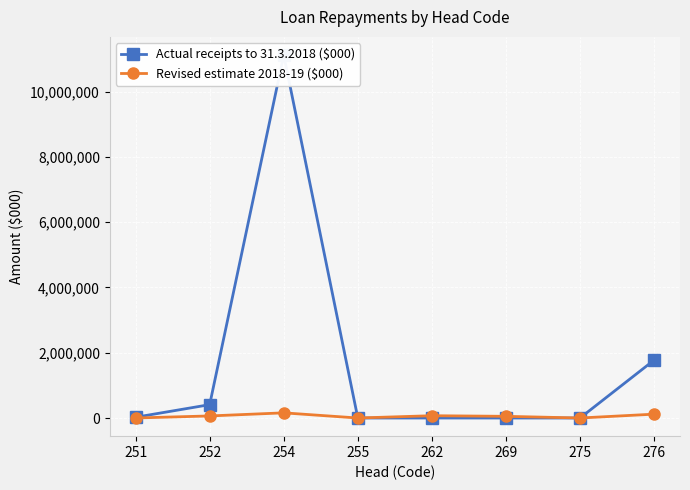

Is the value of Revised estimate 2018-19 ($000) at 262 greater than the value of Actual receipts to 31.3.2018 ($000) at 275?

Yes